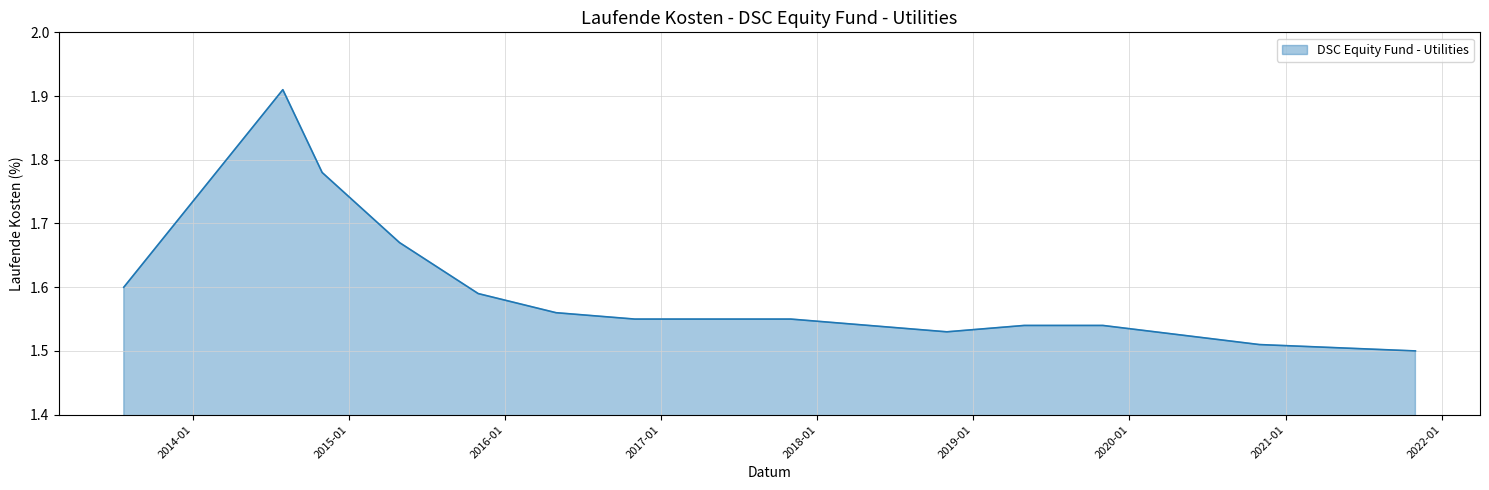

What is the difference between the maximum and minimum values?

0.4